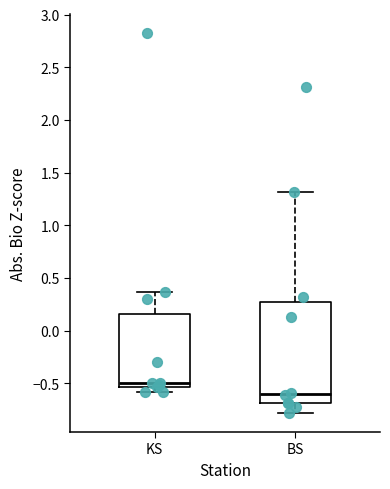

Where does the median line of the box for KS sit on the y-axis? The values are not printed on the chart, so give them approximately, as read against the axis.

-0.50